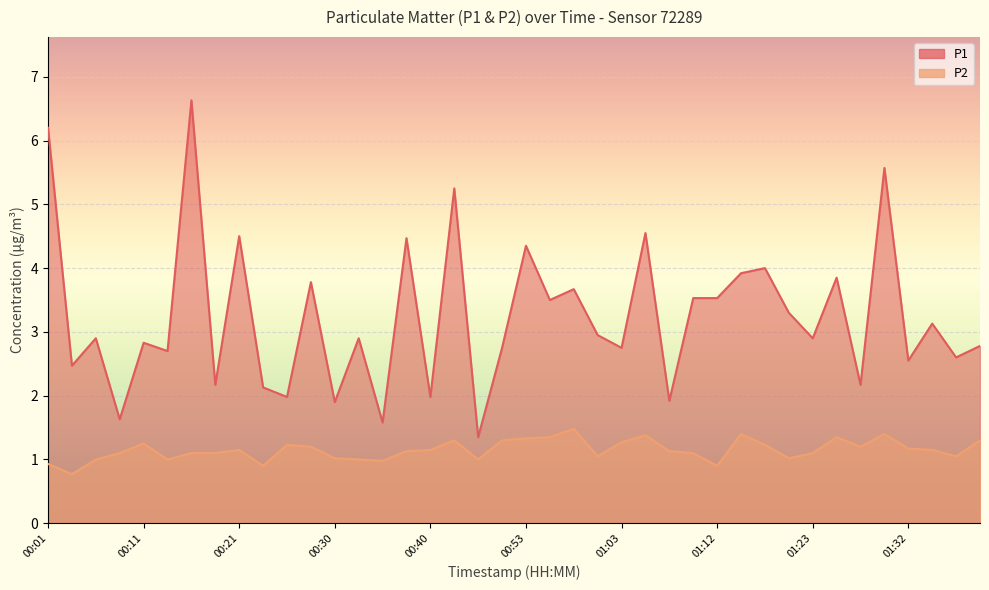

At how many categories does at least one series exceed 1?

40